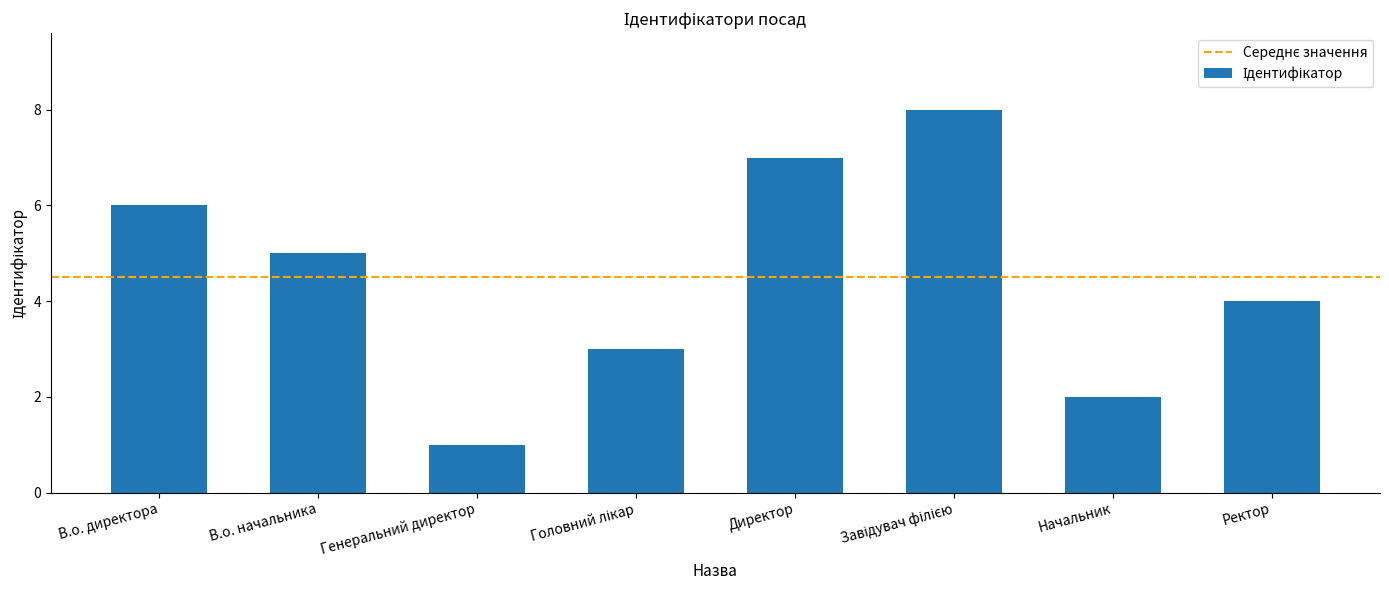

Which has a higher value, Ректор or Начальник?

Ректор